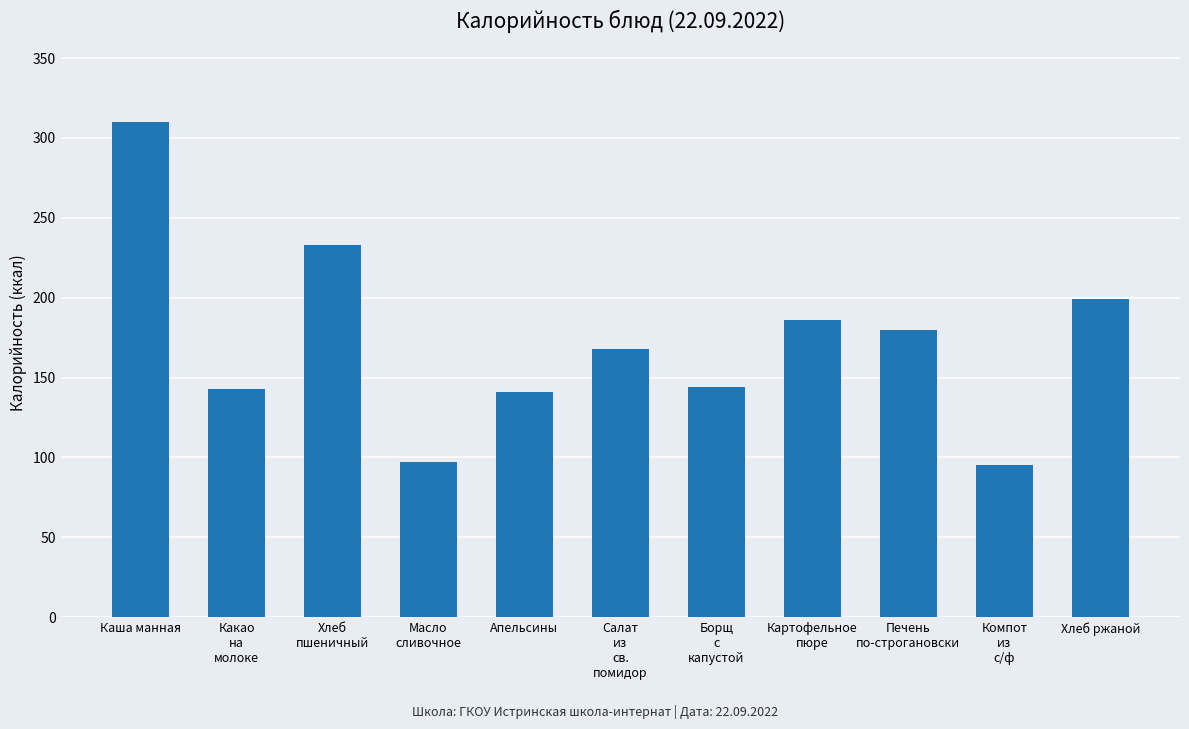

The value at Апельсины is 198. True or false?

False